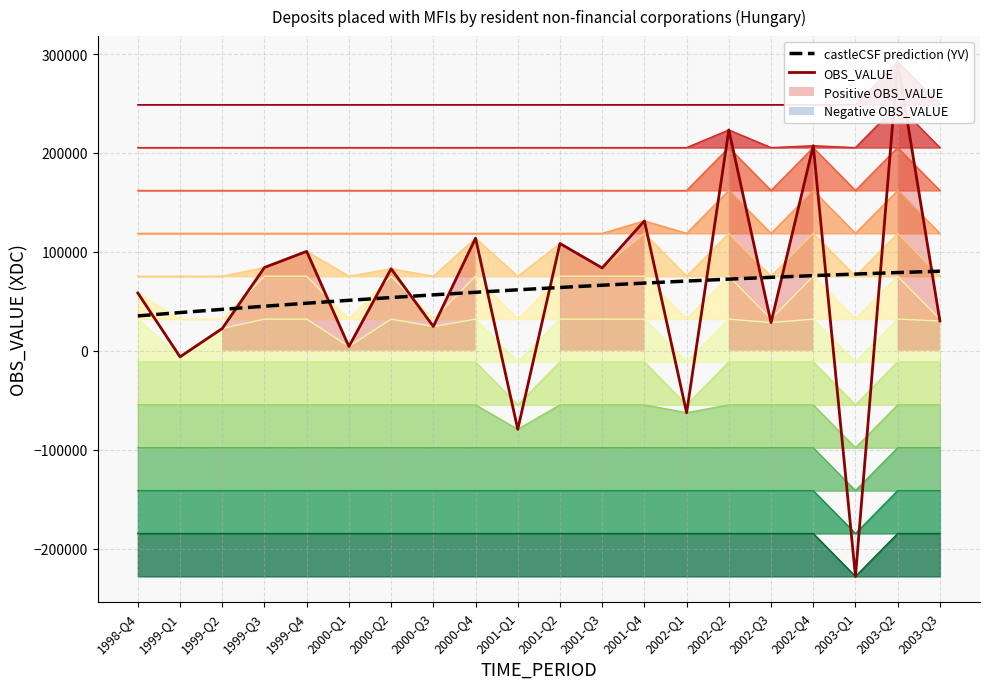

True or false: OBS_VALUE has a value of -297825.0 at 2003-Q1.

False